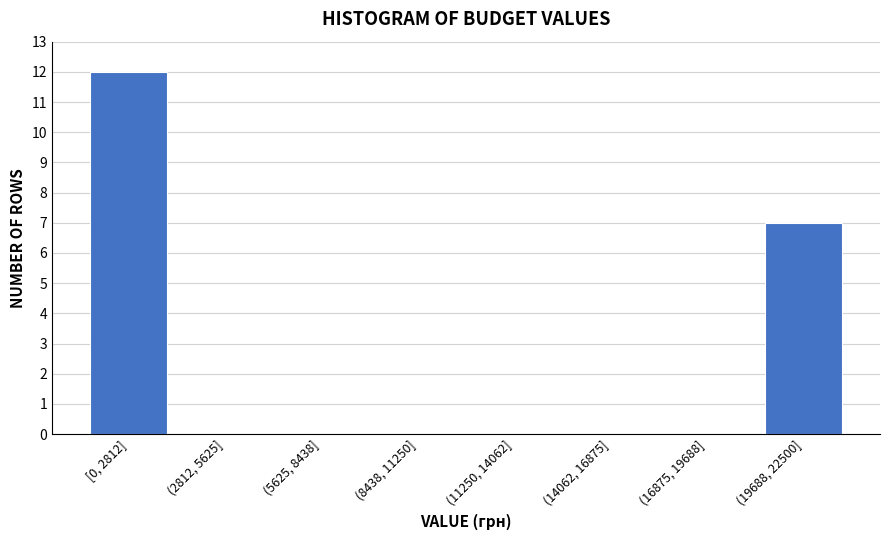

Reading left to right, what are all the values shown in this chart?

[0, 2812]=12	(2812, 5625]=0	(5625, 8438]=0	(8438, 11250]=0	(11250, 14062]=0	(14062, 16875]=0	(16875, 19688]=0	(19688, 22500]=7